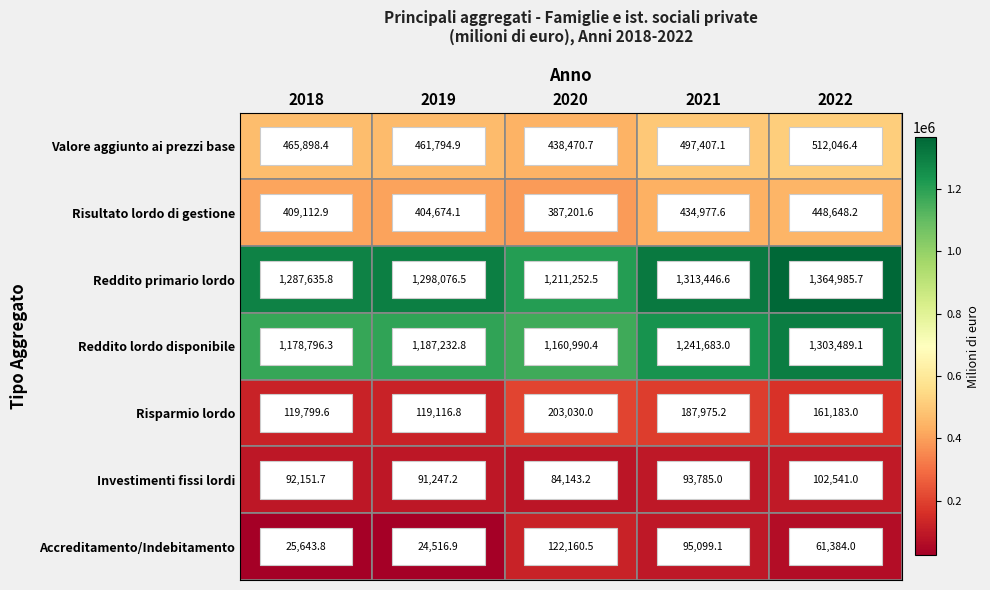

Is it true that Valore aggiunto ai prezzi base equals 152738.1 at 2022?

False